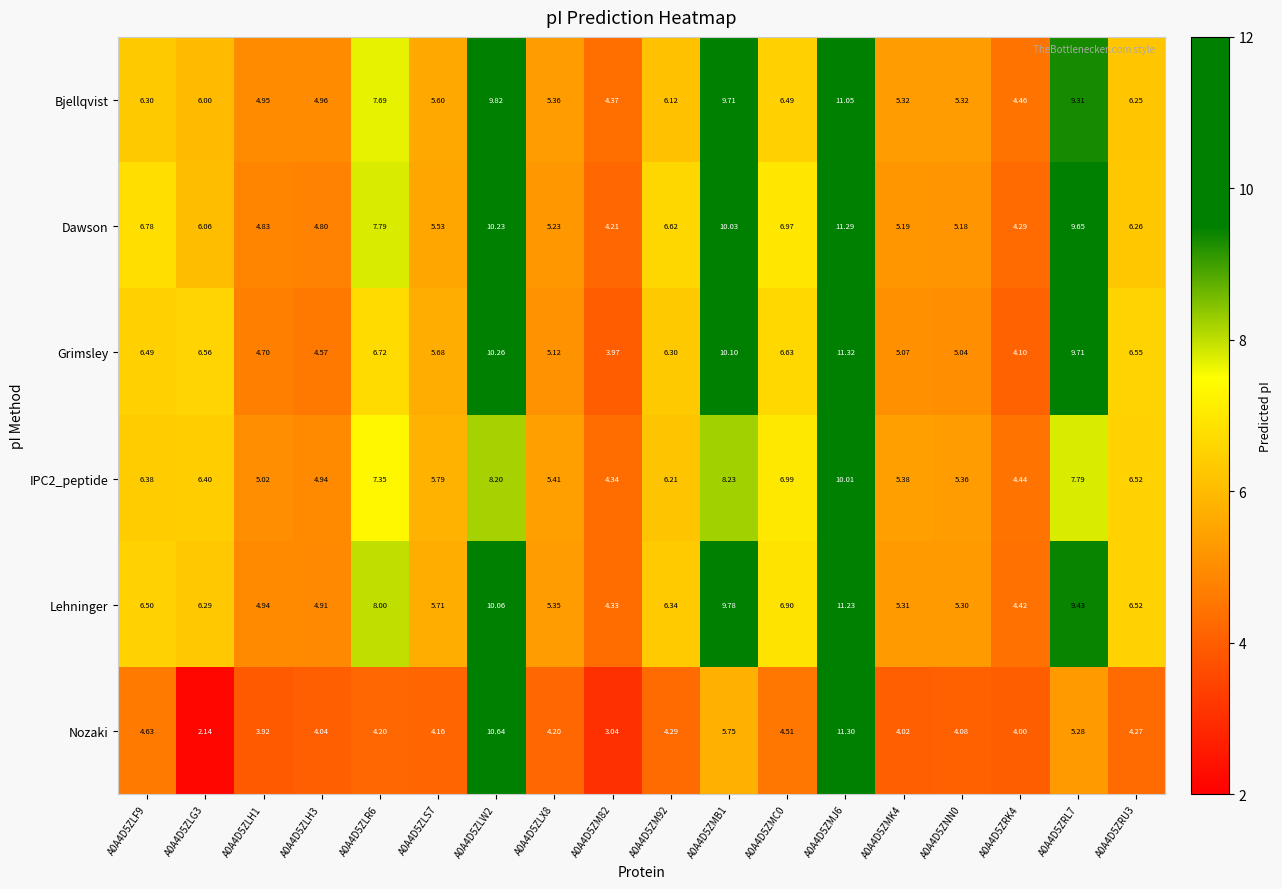

What is the total value across all series at A0A4D5ZLW2?

59.2